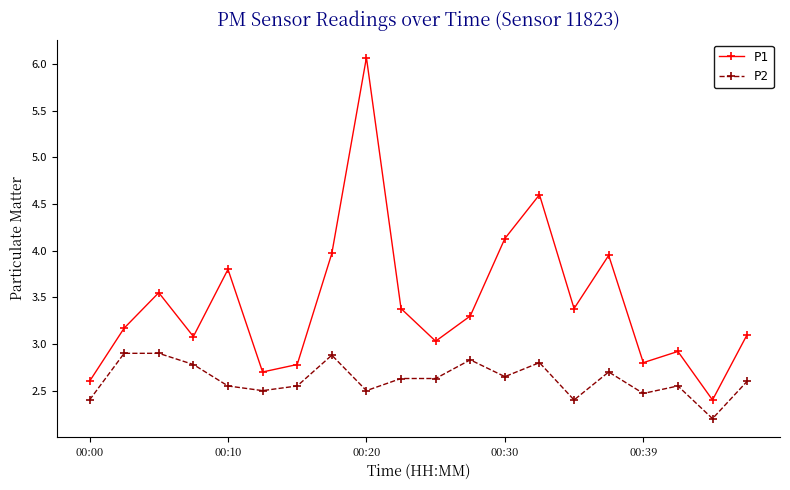

True or false: P1 and P2 cross at least once.

False